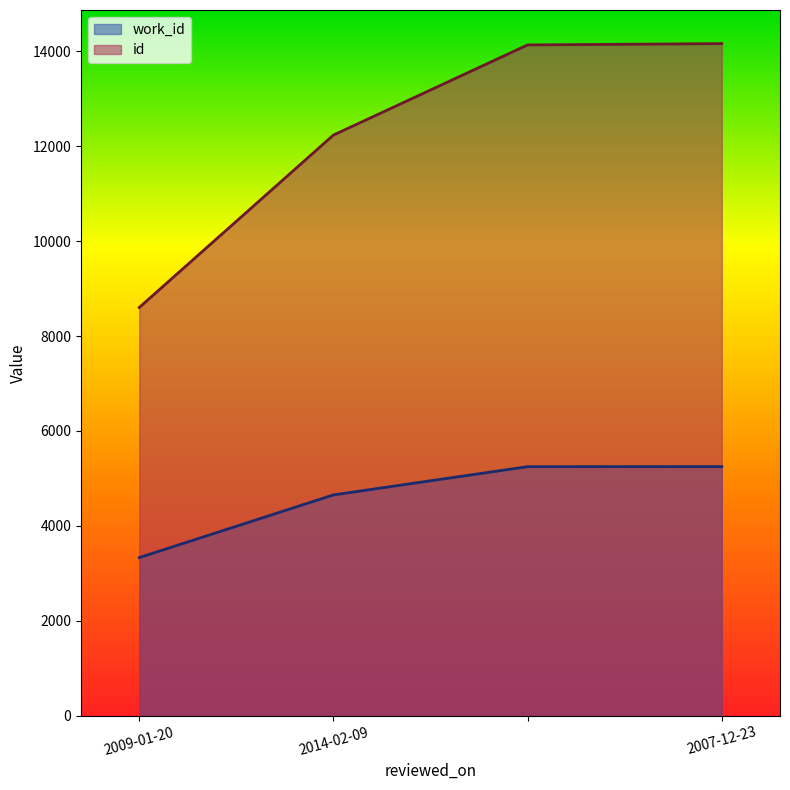

What position from the right is 2009-01-20?

4